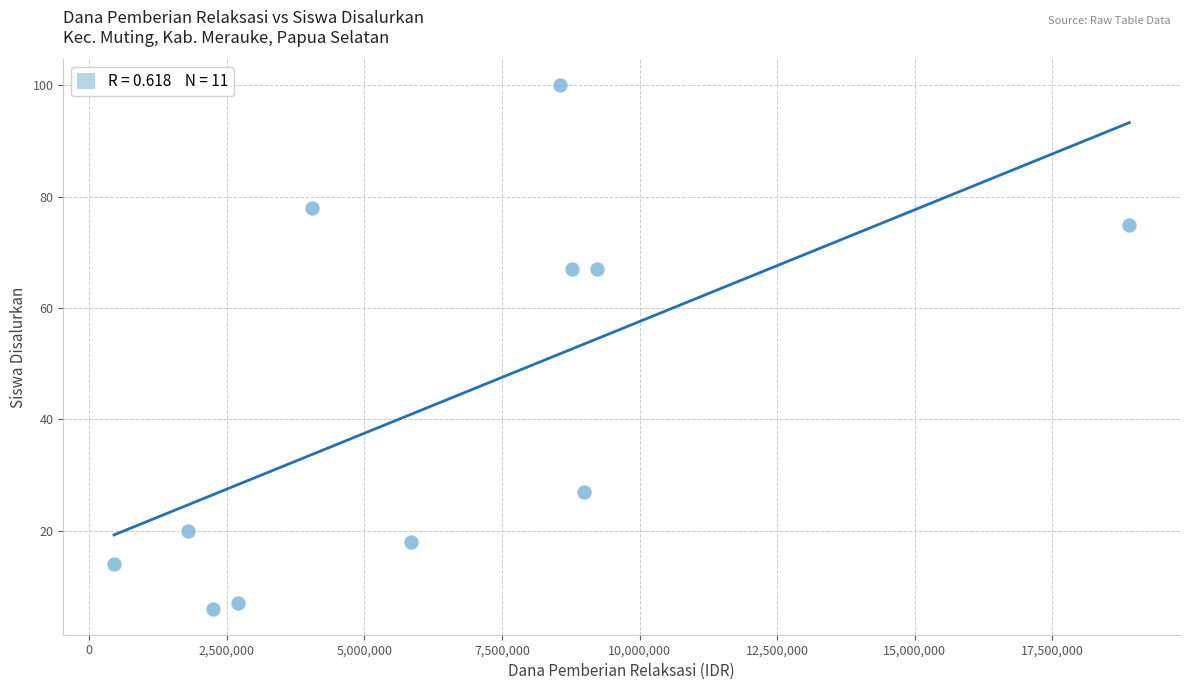

What is the range of X values (max minus min)?

18450000